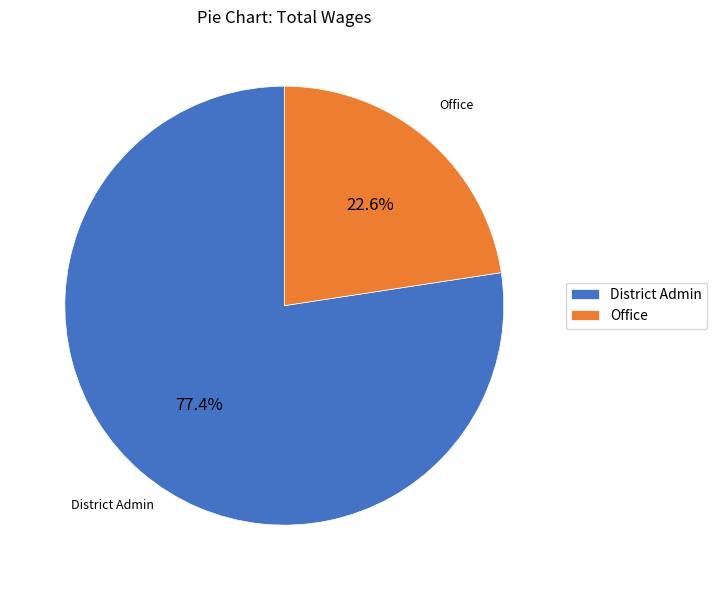

What percentage do Office and District Admin together represent?

100.0%